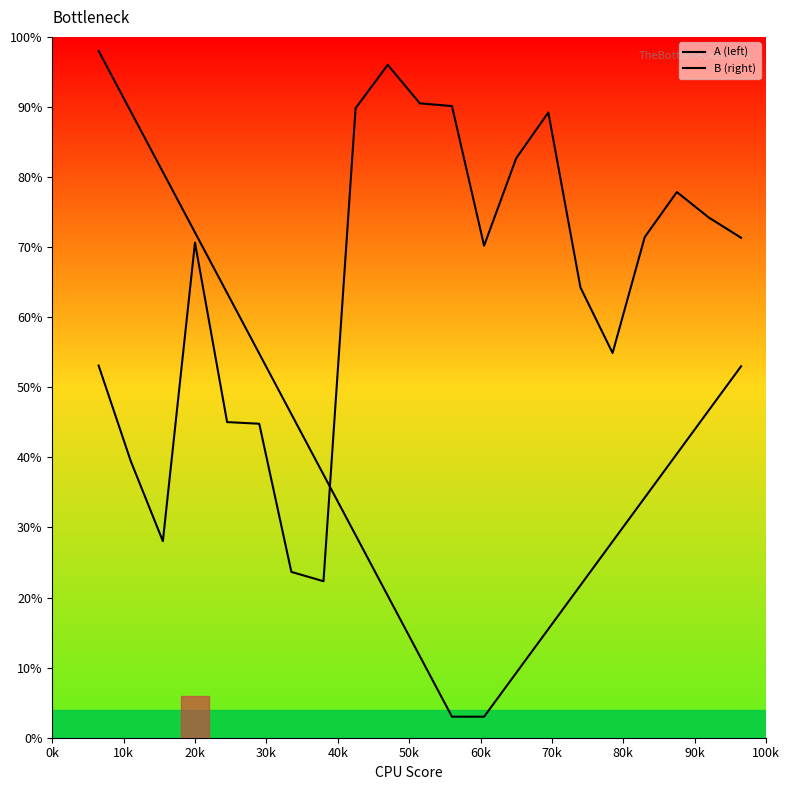

Rank the series by their maximum value, from highest to lowest.

B (right), A (left)